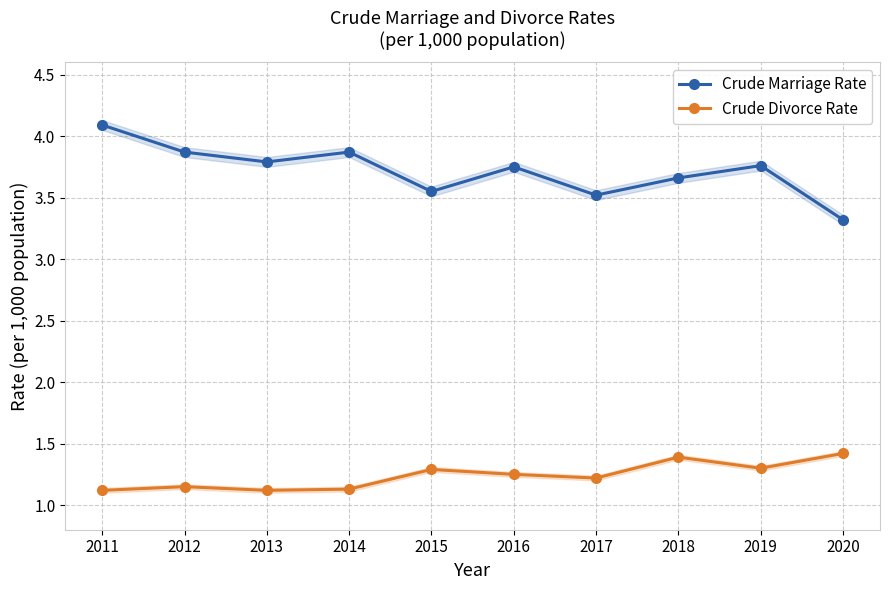

What is the sum of all Crude Marriage Rate values?

37.2